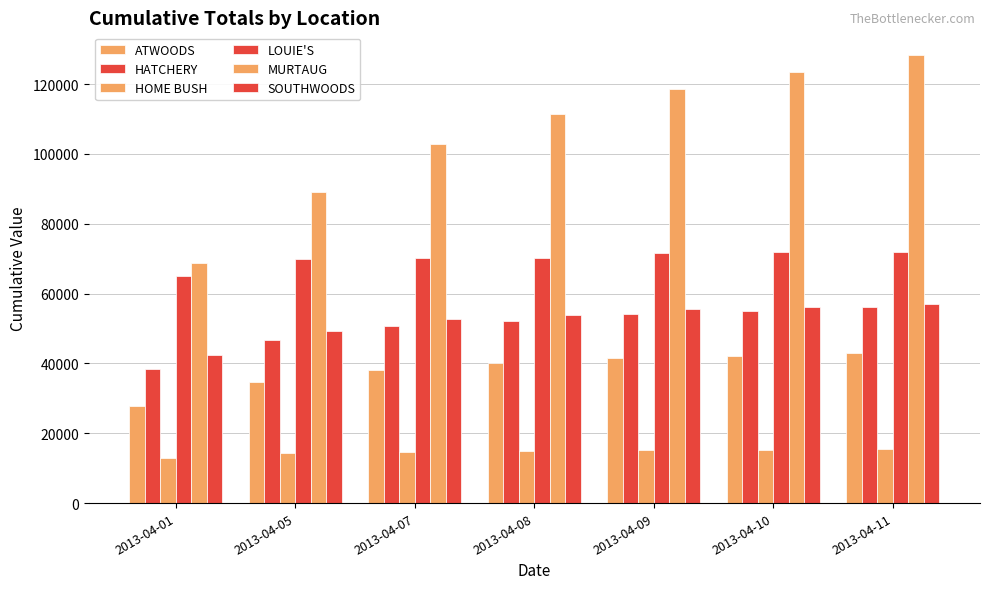

The value of HATCHERY at 2013-04-11 is 38911. True or false?

False